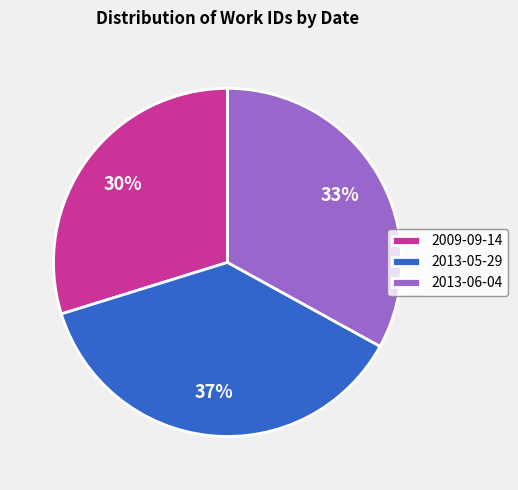

Do 2009-09-14 and 2013-05-29 together represent more than half of the pie?

Yes